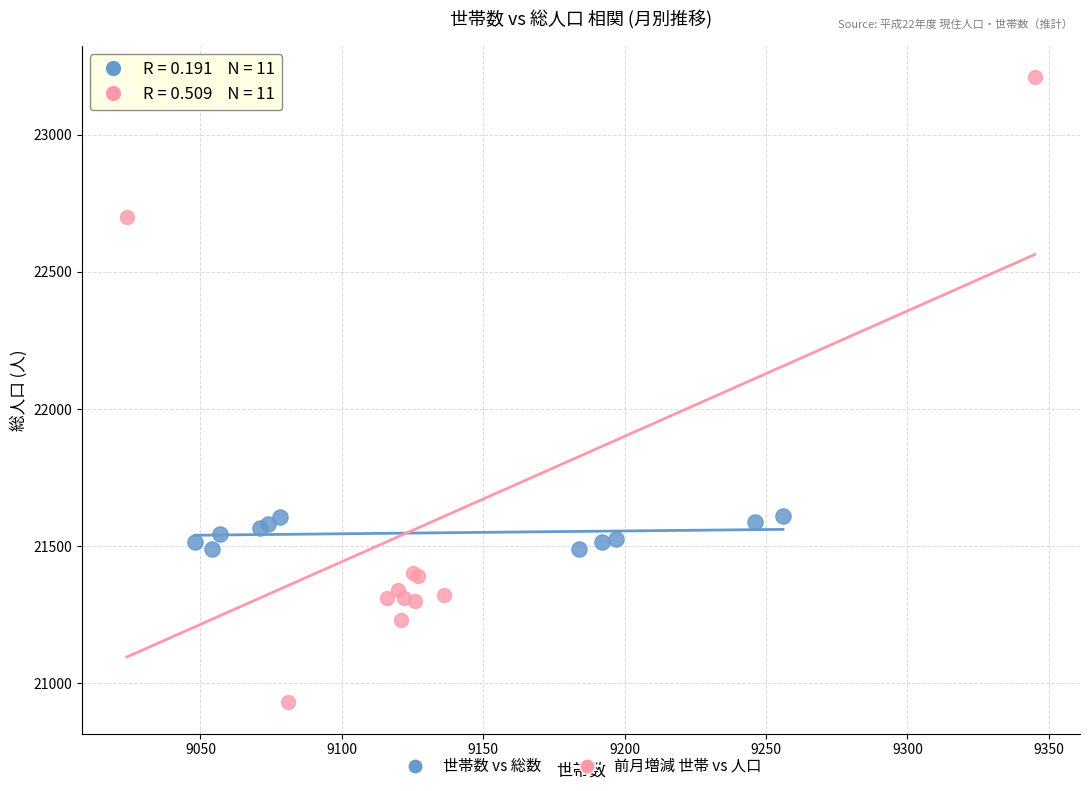

Which series has the largest Y range (max minus min)?

前月増減 世帯 vs 人口